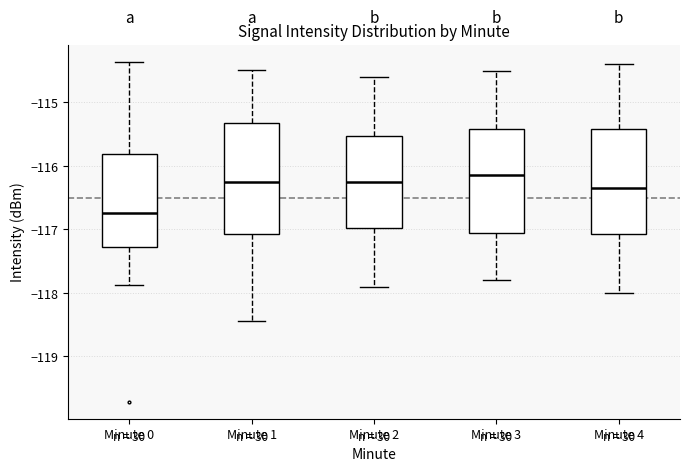

Reading left to right, read every box against the y-axis: the position of its median line, the range the box covers, and the ends of its whiskers. The values are not printed on the chart, so give them approximately, as read against the axis.

Minute 0: median -116.7, box -117.3 to -115.8, whiskers -117.9 to -114.4
Minute 1: median -116.2, box -117.1 to -115.3, whiskers -118.4 to -114.5
Minute 2: median -116.2, box -117.0 to -115.5, whiskers -117.9 to -114.6
Minute 3: median -116.1, box -117.0 to -115.4, whiskers -117.8 to -114.5
Minute 4: median -116.3, box -117.1 to -115.4, whiskers -118.0 to -114.4